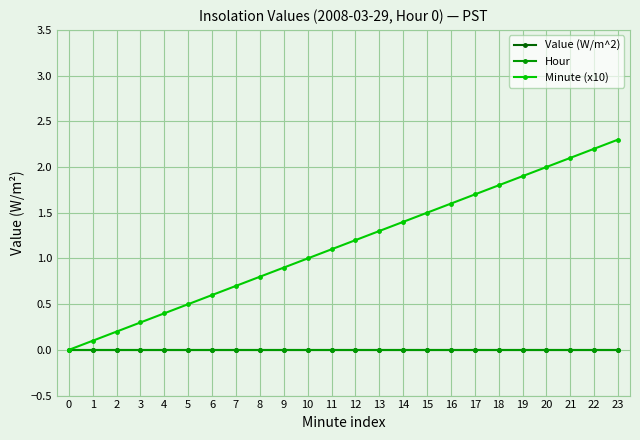

Does the chart have visible grid lines?

Yes